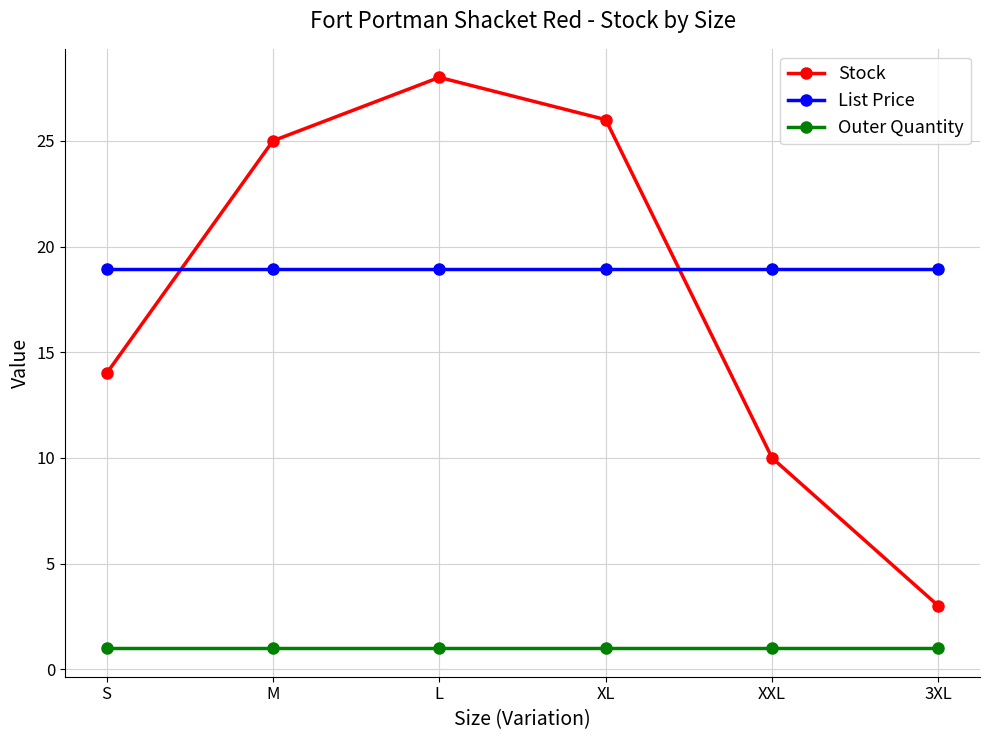

What is the sum of all List Price values?

113.7